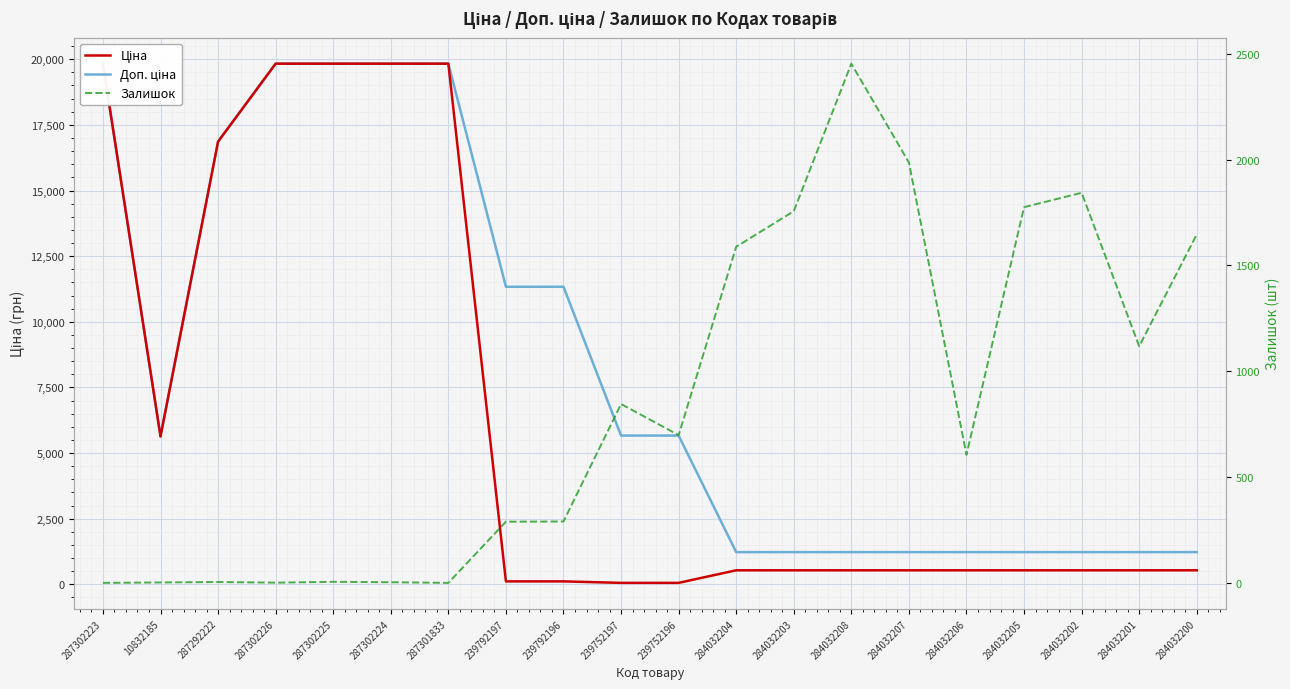

At 284032206, list the series in order from smallest to largest.

Ціна, Залишок, Доп. ціна